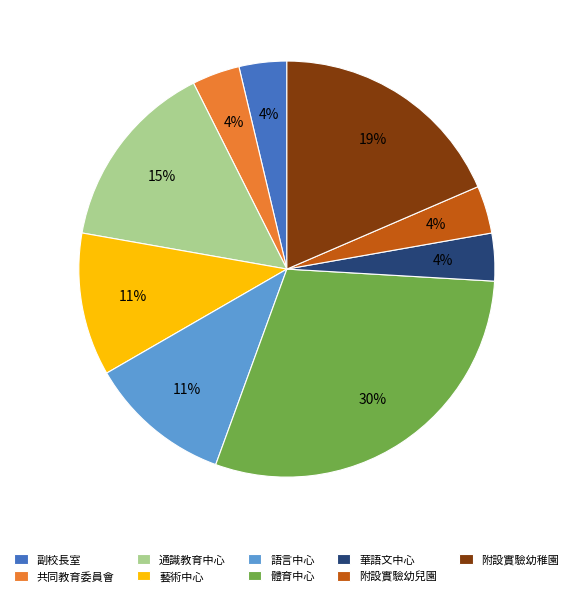

What percentage is the 藝術中心 slice, to the nearest percent?

11%